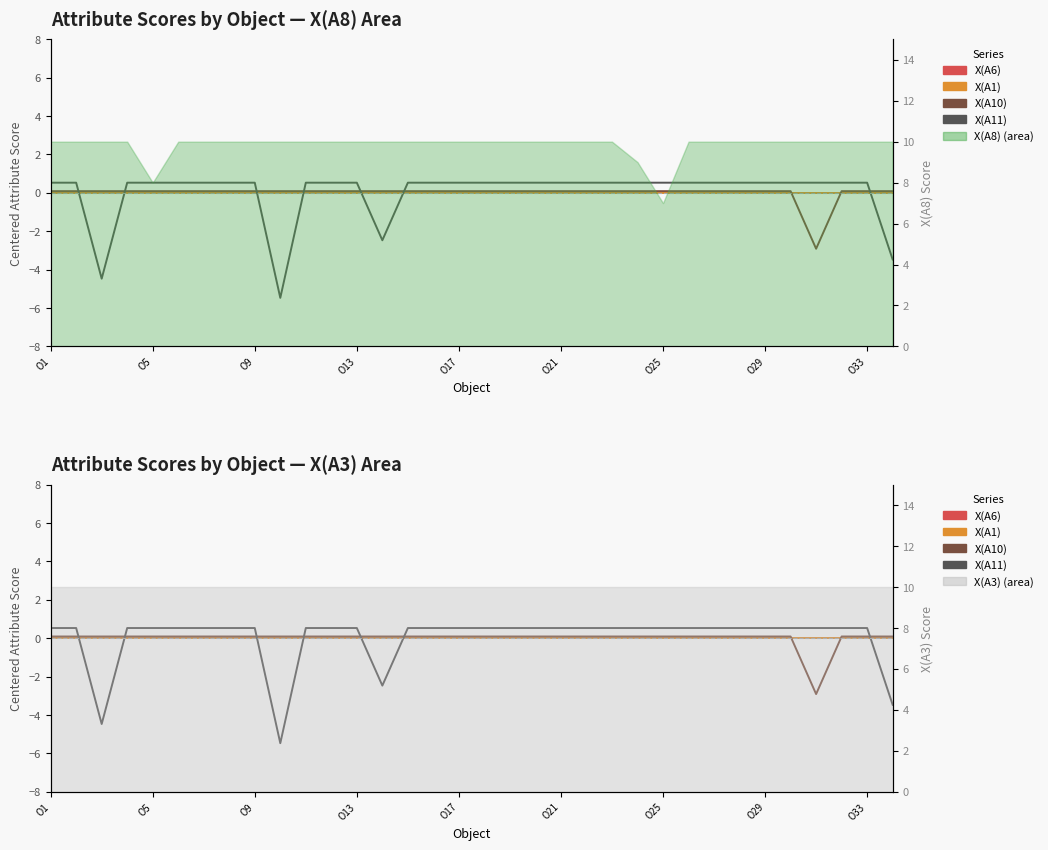

At how many categories does at least one series exceed 0?

34